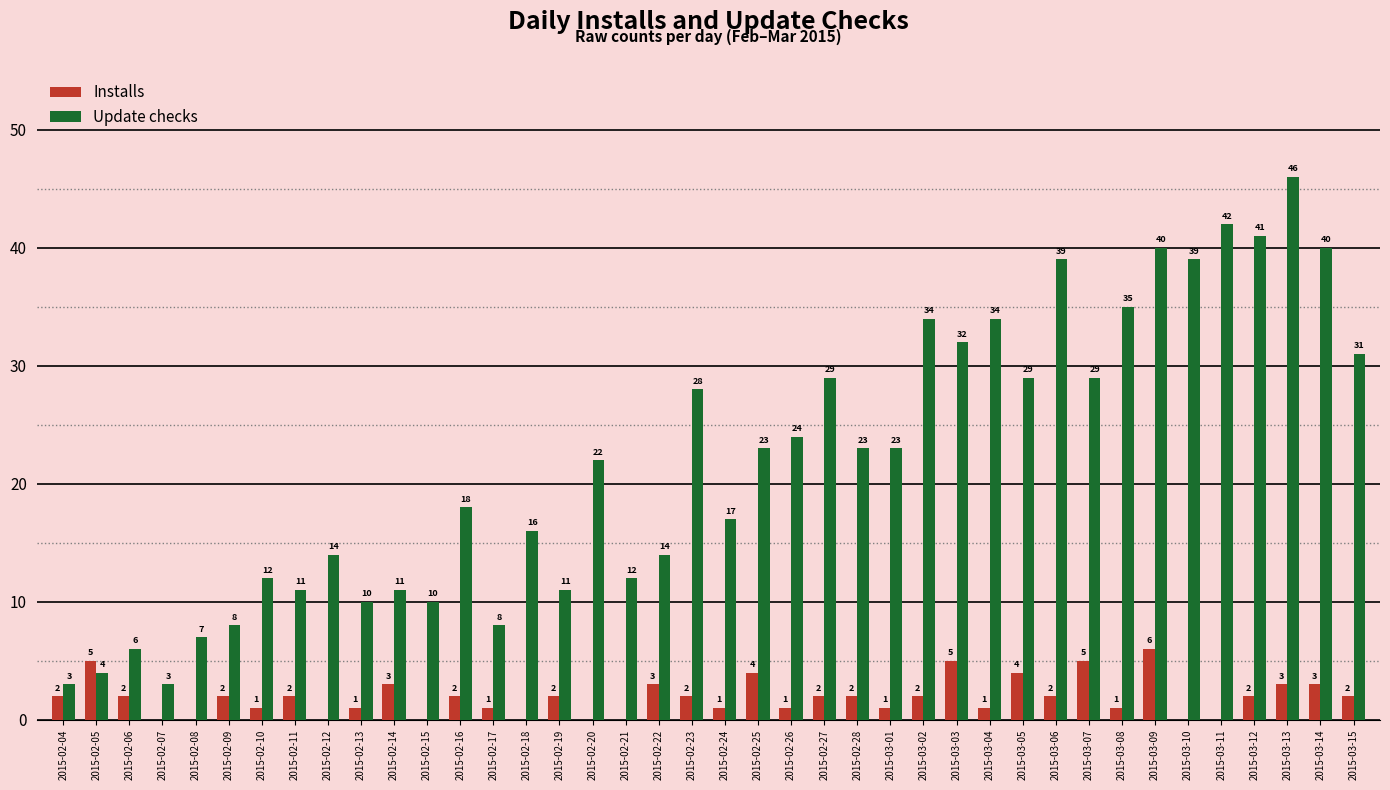

At which label does Update checks first exceed 23?

2015-02-23